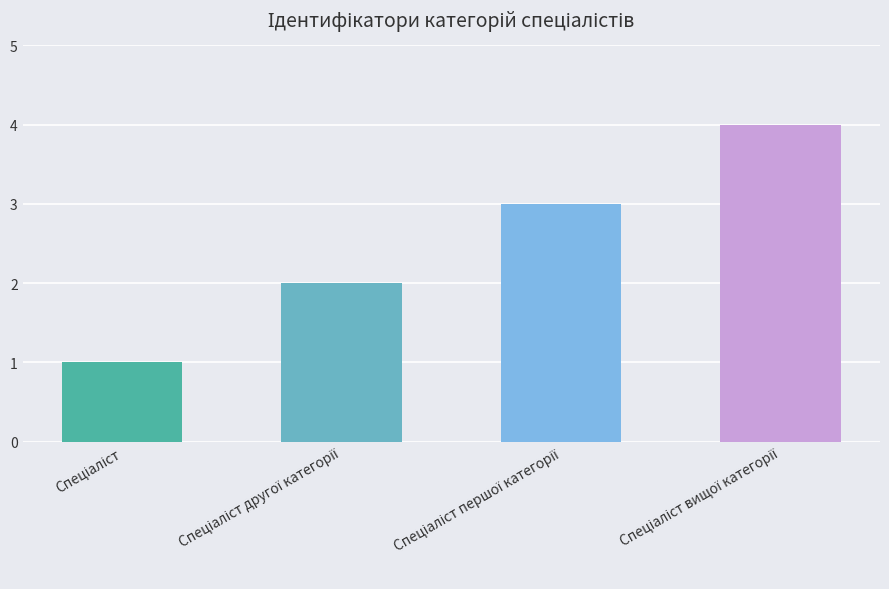

What is the difference between the maximum and minimum values?

3